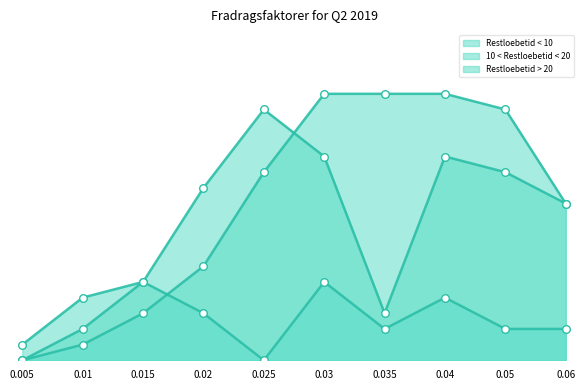

Which series has the widest spread of Y values?

Restloebetid > 20